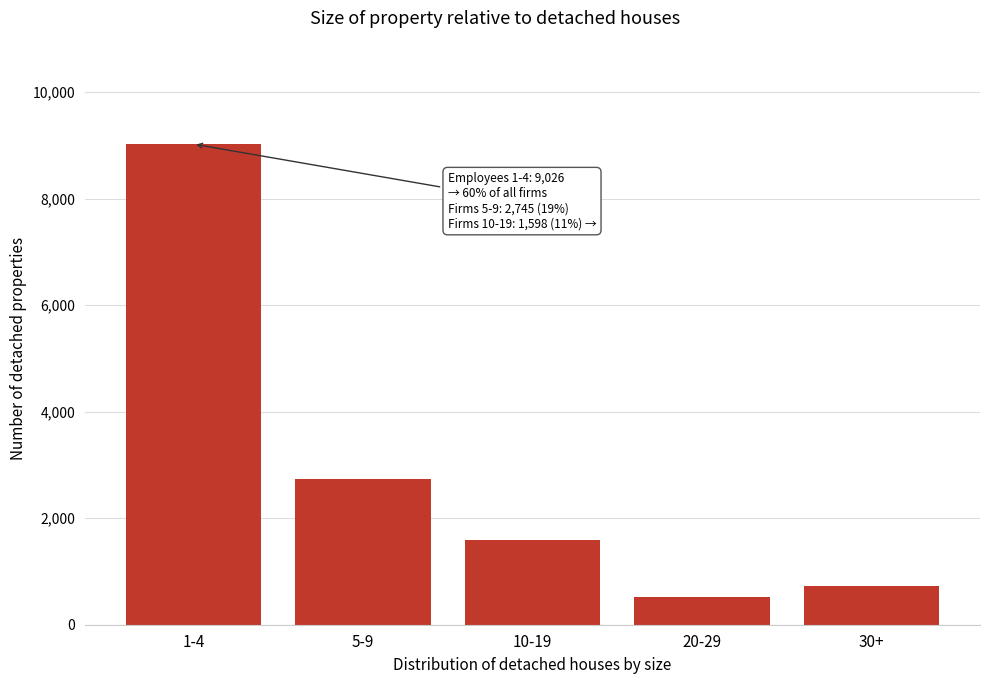

Reading left to right, list all the values displayed in this chart.

1-4=9026	5-9=2745	10-19=1598	20-29=523	30+=723